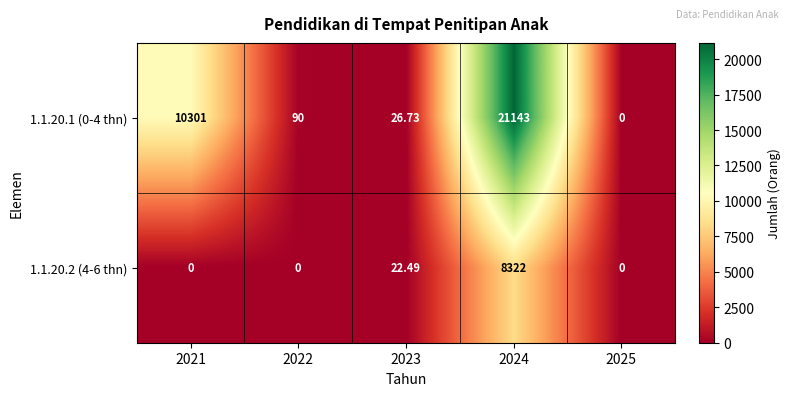

Which series has the largest total across all categories?

1.1.20.1 (0-4 thn)